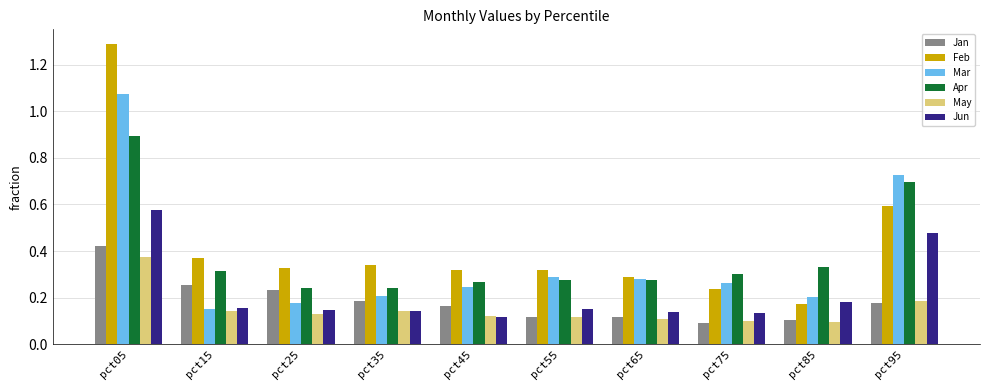

What is the greatest value displayed?

1.3